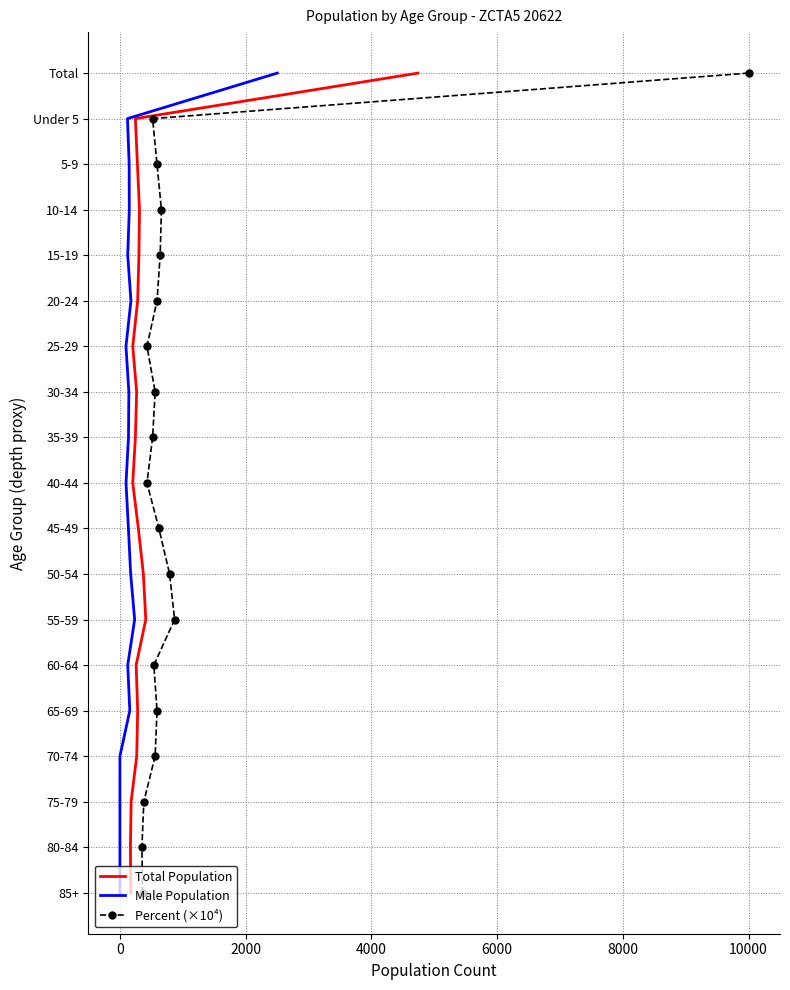

How many lines are shown in the chart?

3